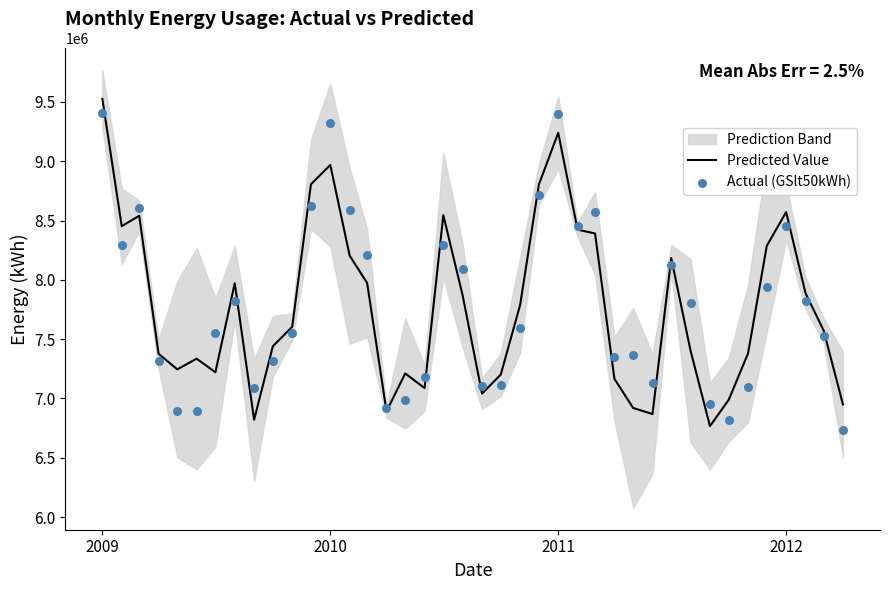

What is the minimum value for Predicted Value?

6767210.5